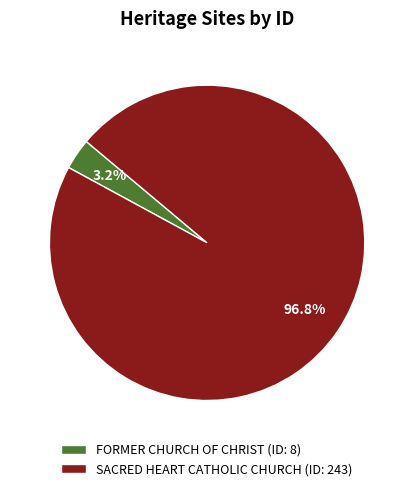

To the nearest percent, what is the combined percentage of SACRED HEART CATHOLIC CHURCH and FORMER CHURCH OF CHRIST?

100%